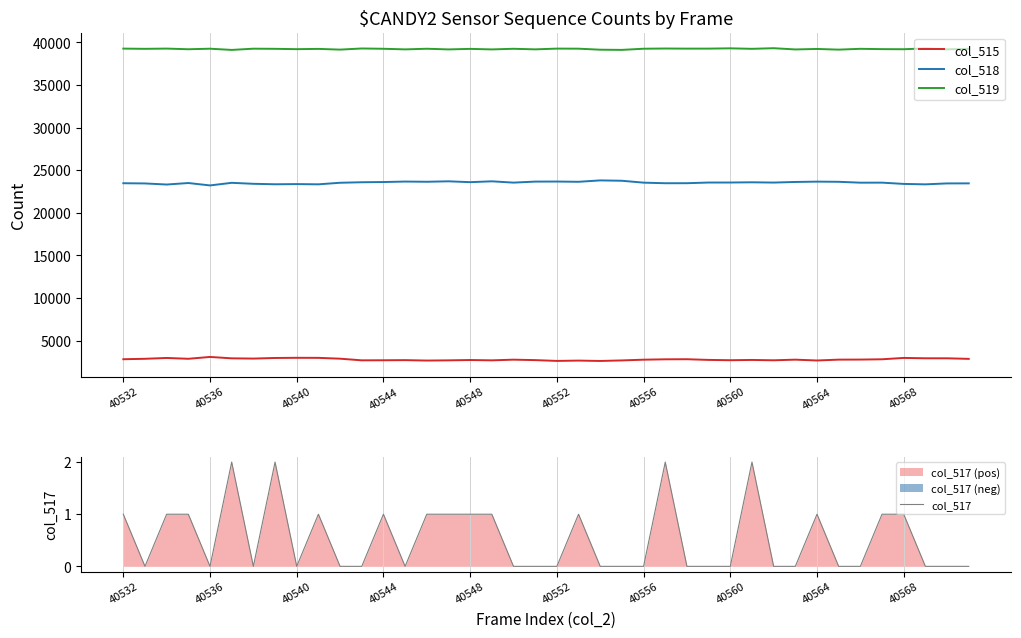

What is the spread (max minus min) of values at 19?

39169